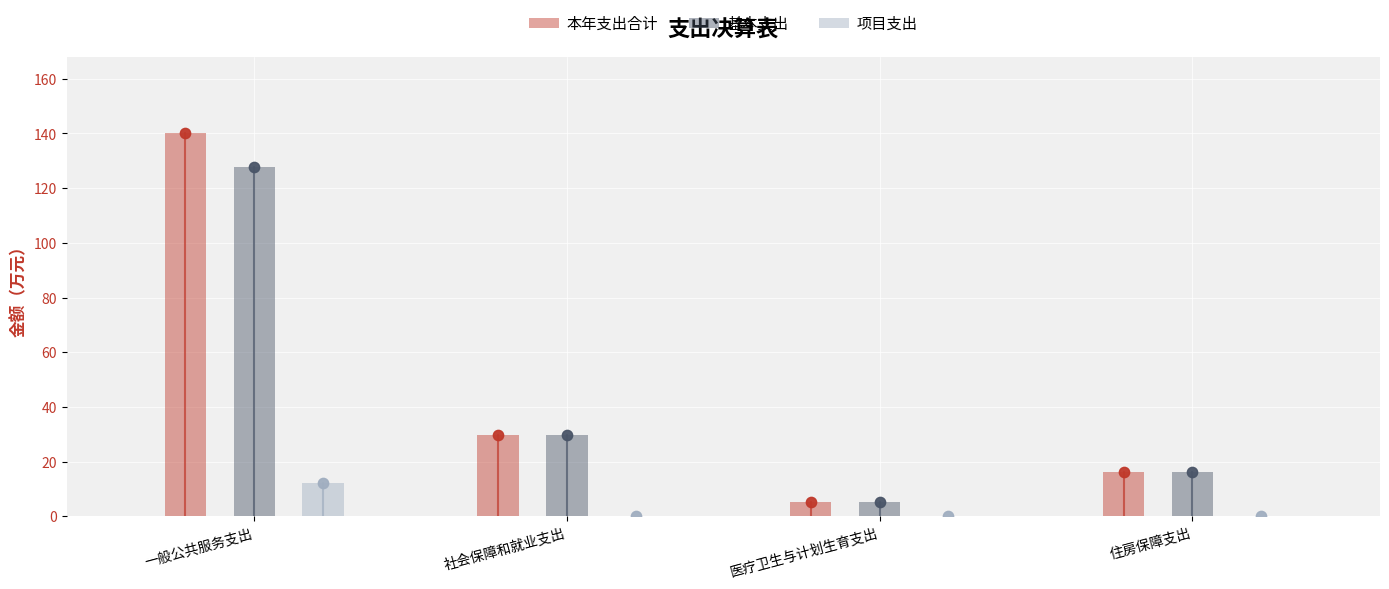

Which series contains the lowest Y value?

项目支出